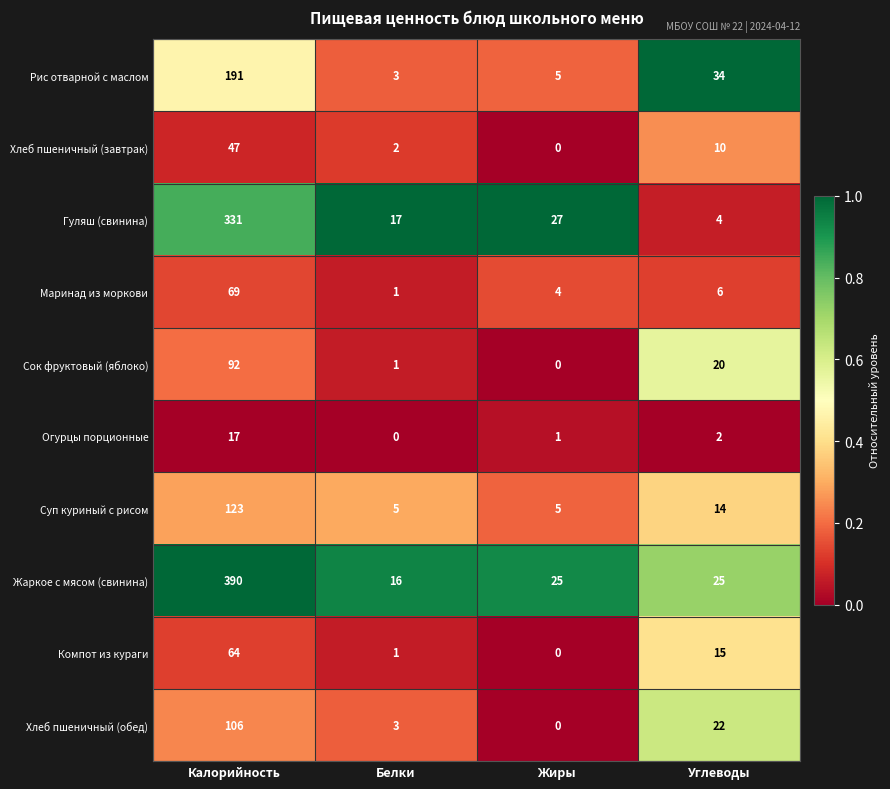

At which label does Сок фруктовый (яблоко) first exceed 20?

Калорийность